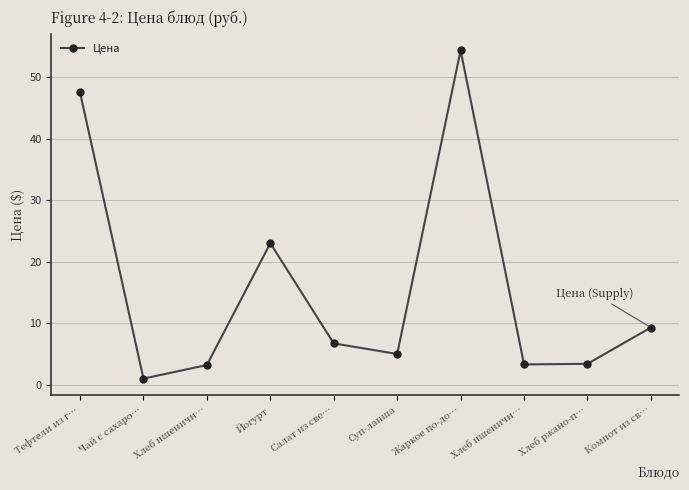

How many values are below 6?

5